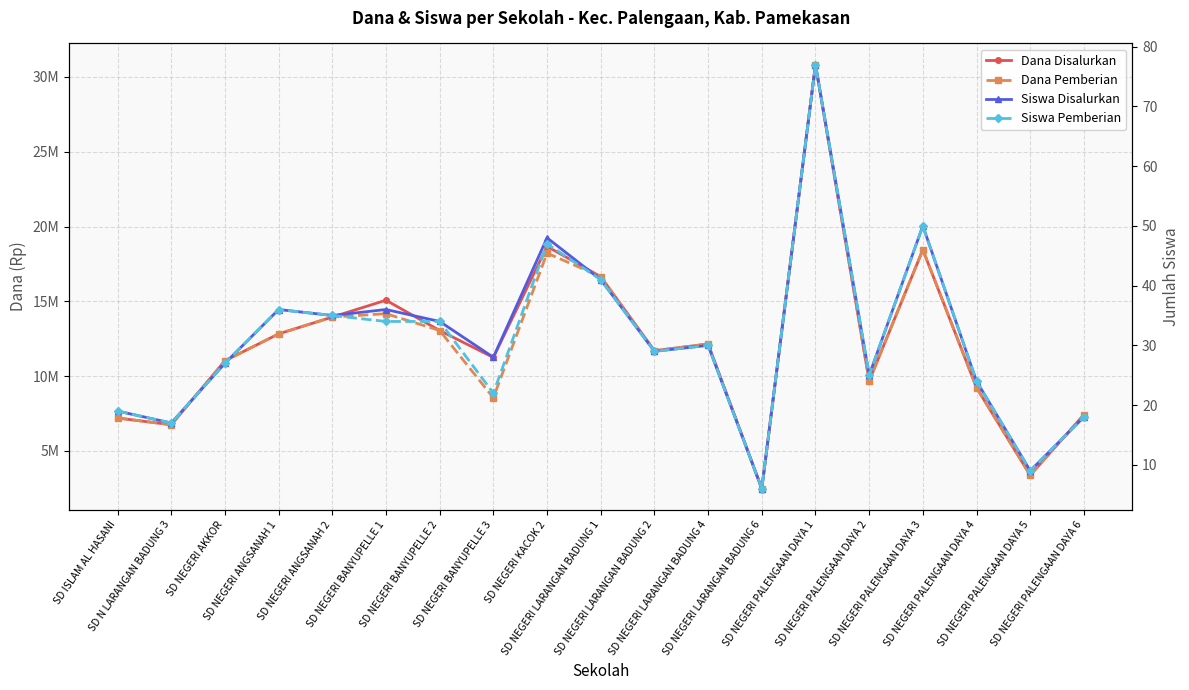

What is the maximum value shown in the chart?

30825000